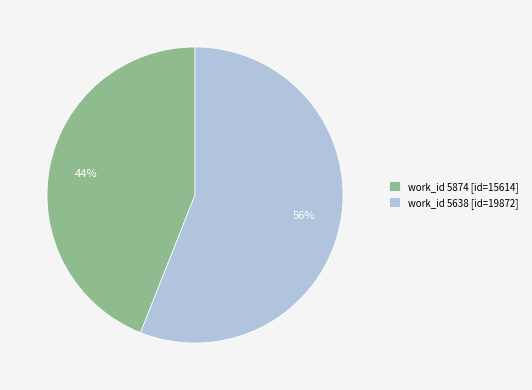

Combined, do work_id 5874 [id=15614] and work_id 5638 [id=19872] account for over 50%?

Yes